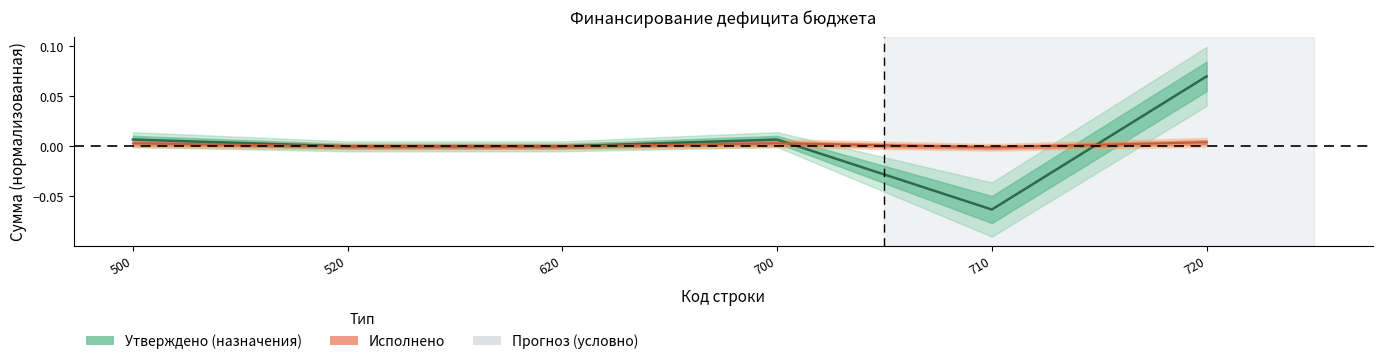

At which category is the sum across all series the highest?

720